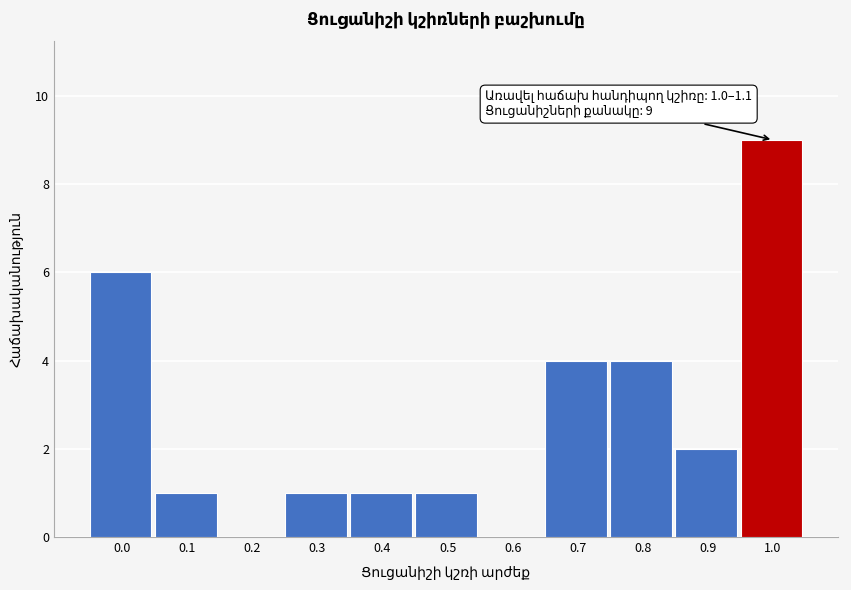

Reading left to right, list all the values displayed in this chart.

0.0=6	0.1=1	0.2=0	0.3=1	0.4=1	0.5=1	0.6=0	0.7=4	0.8=4	0.9=2	1.0=9